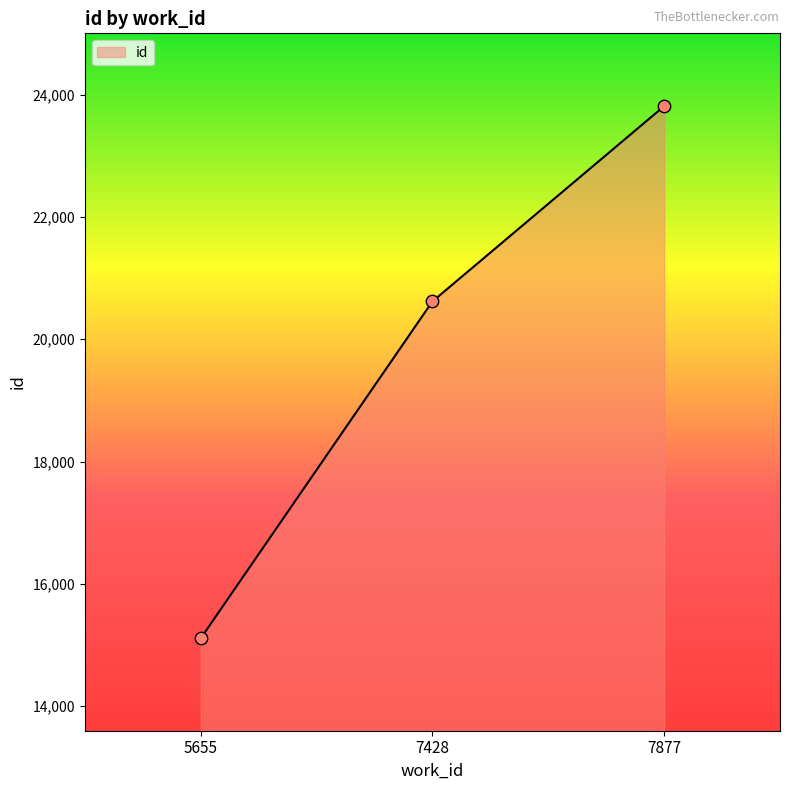

What is the change in value from 5655 to 7428?

+5511